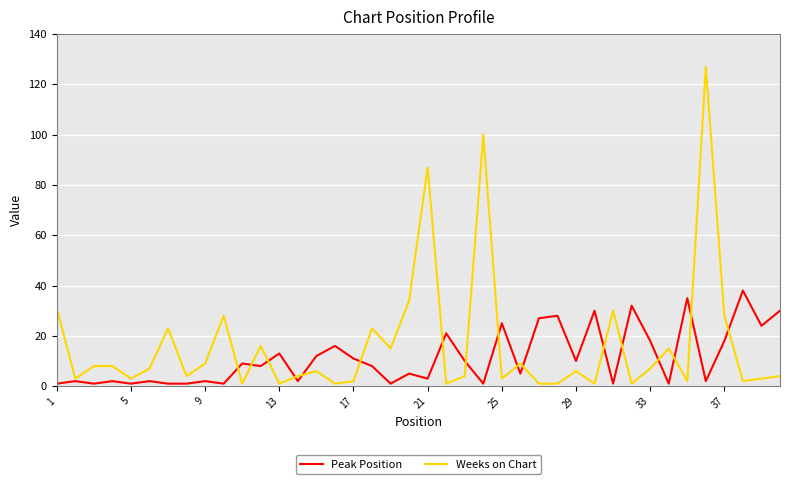

True or false: Peak Position and Weeks on Chart cross at least once.

True